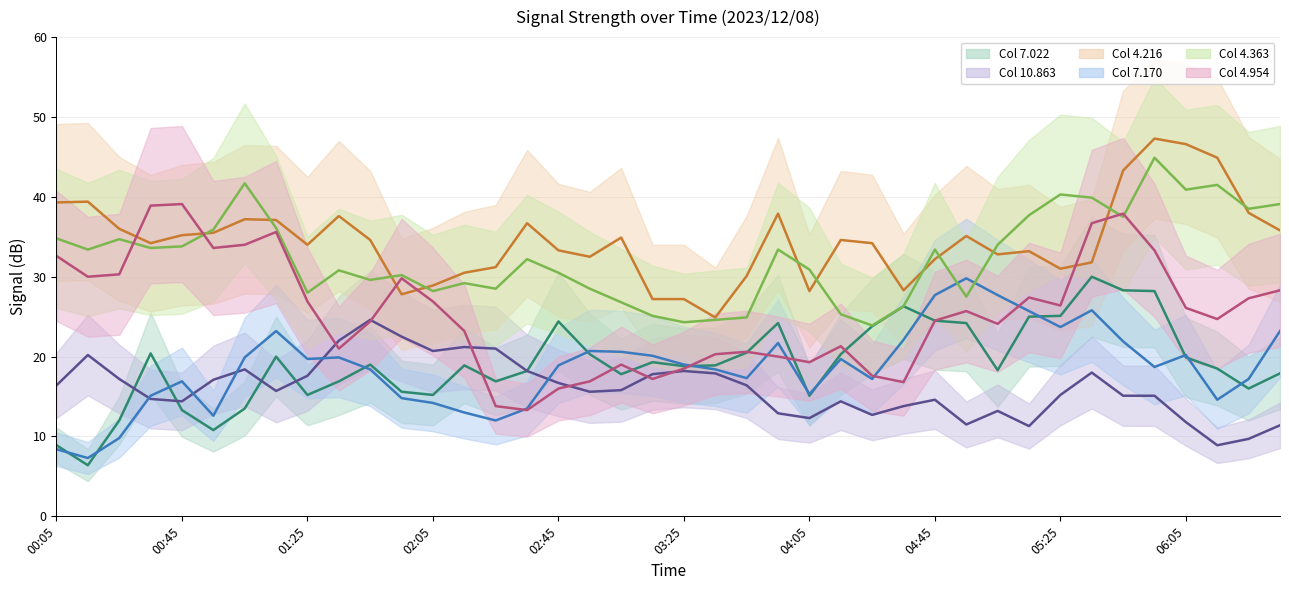

How many interior local valleys does the Col 4.216 series have?

9